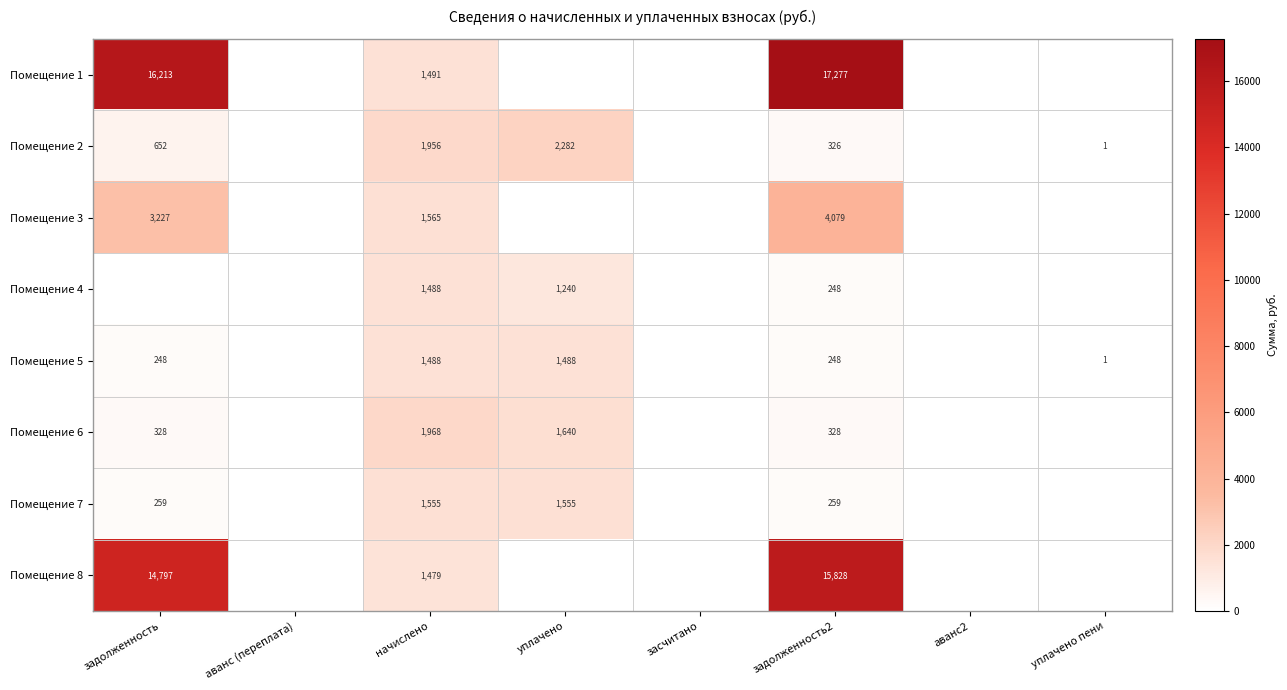

List the series in order of their peak value, highest first.

Помещение 1, Помещение 8, Помещение 3, Помещение 2, Помещение 6, Помещение 7, Помещение 4, Помещение 5